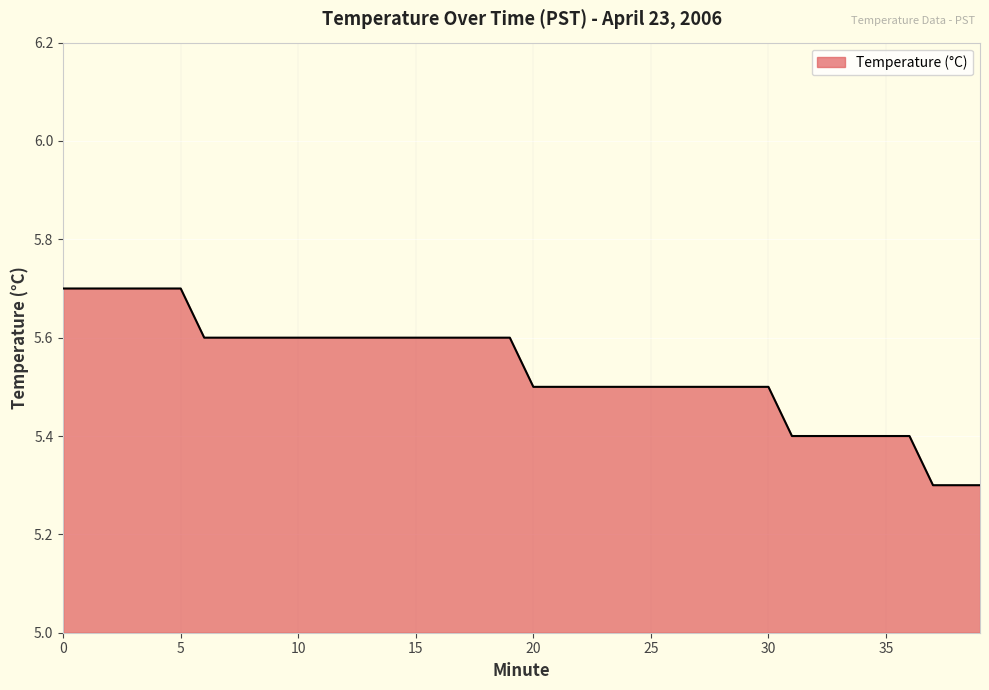

What is the smallest value displayed?

5.3